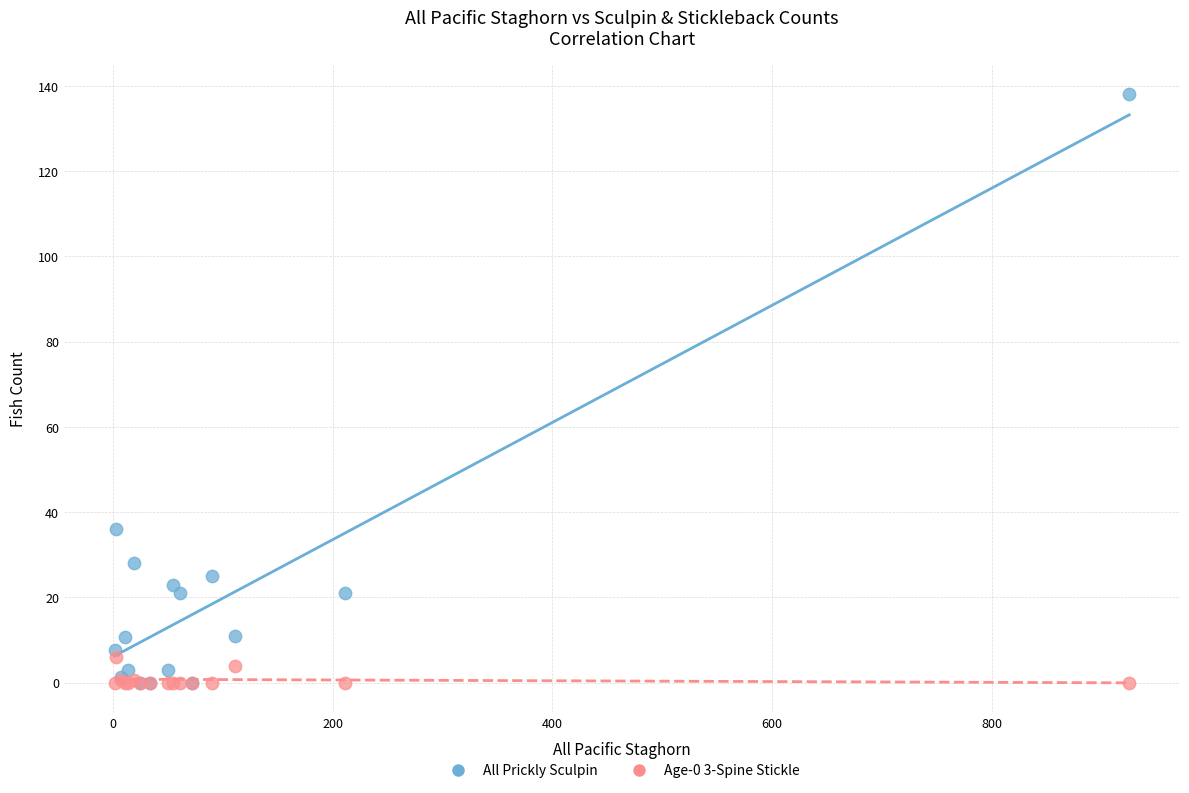

Across all series, what Y value is closest to 69?

36.0